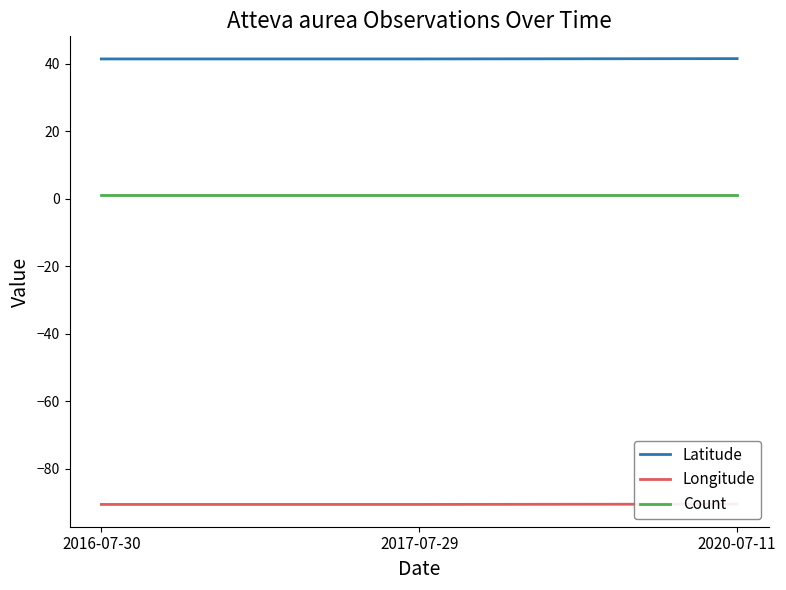

Rank the categories by Latitude value from lowest to highest.

2016-07-30, 2017-07-29, 2020-07-11